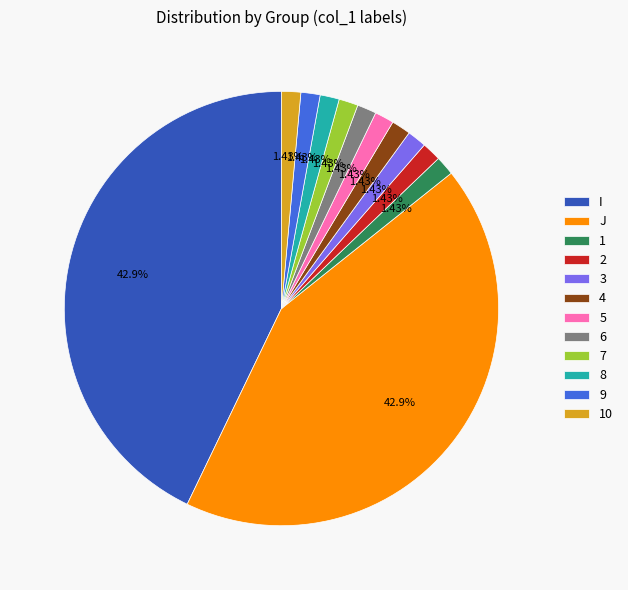

To the nearest percent, what portion does 5 represent?

1%